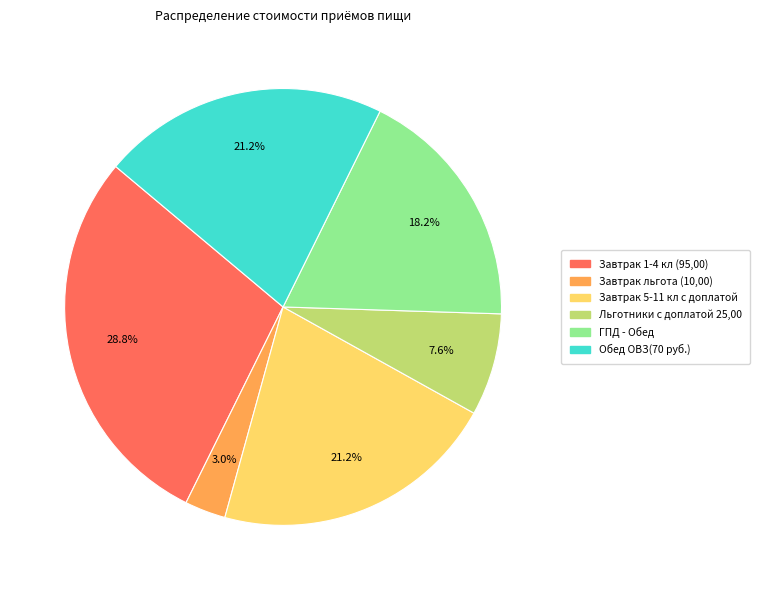

Is there any slice that represents more than half of the pie?

No